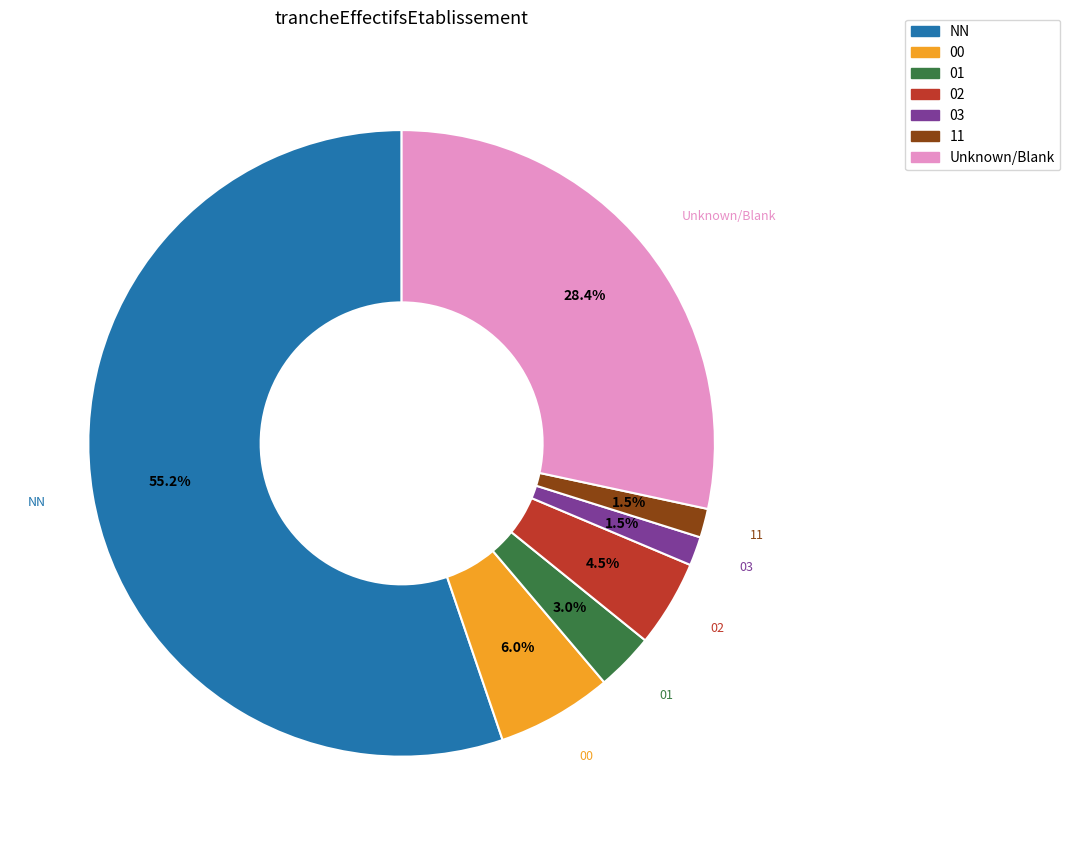

Count the number of slices in the pie.

7